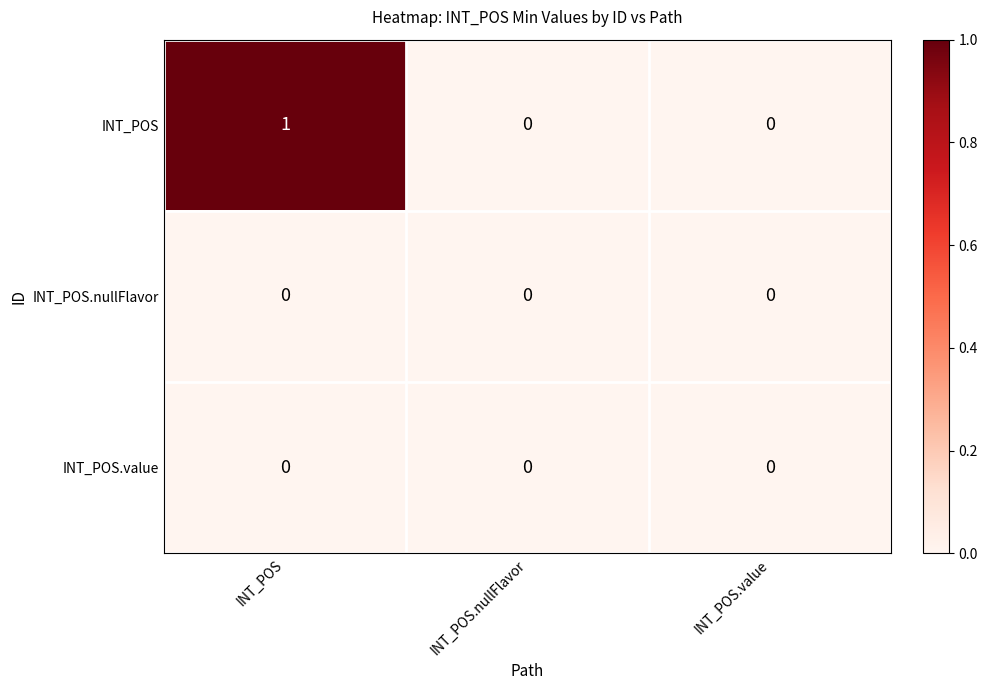

Which series has the widest spread of values?

INT_POS